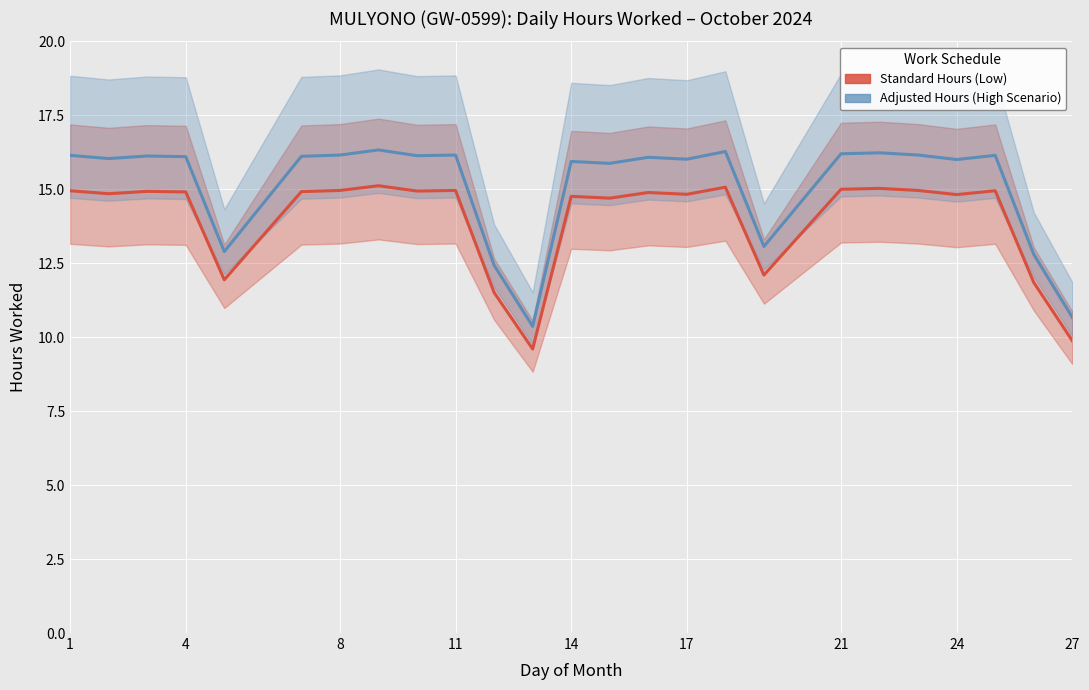

What are all the series names shown in the legend?

Standard Hours (Low), Adjusted Hours (High Scenario)